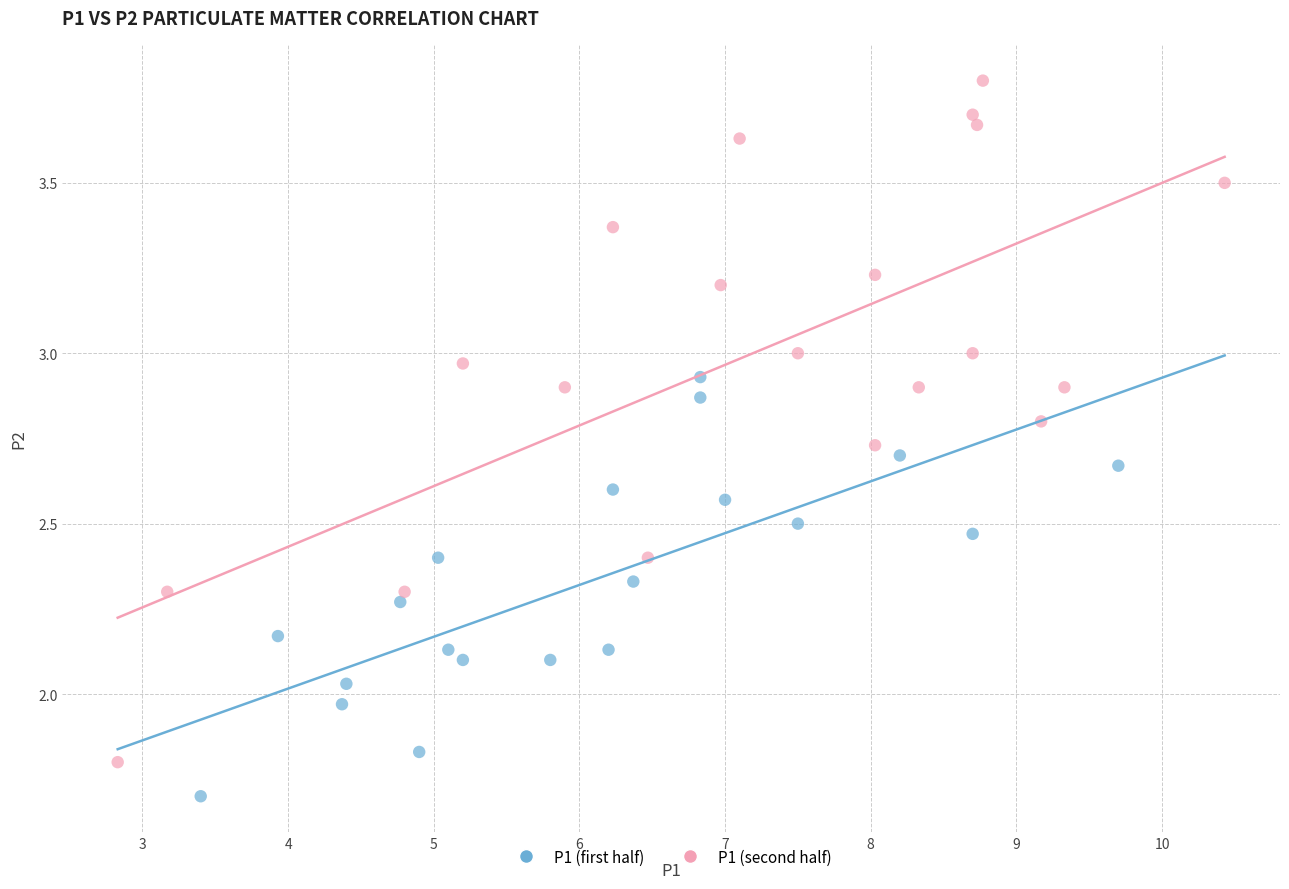

Which series has the widest spread of Y values?

P1 (second half)